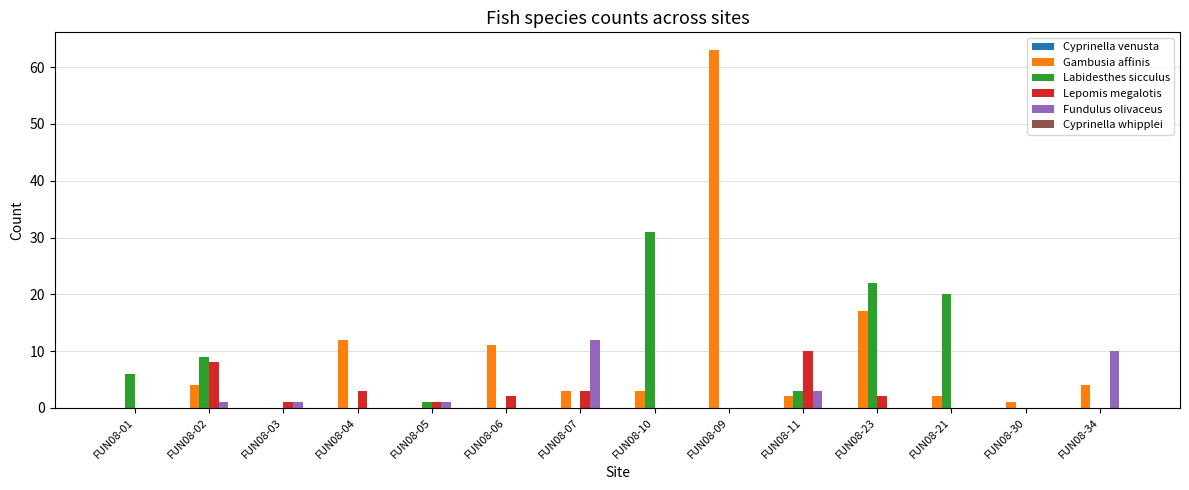

The Labidesthes sicculus series shows 0 at FUN08-07. True or false?

True